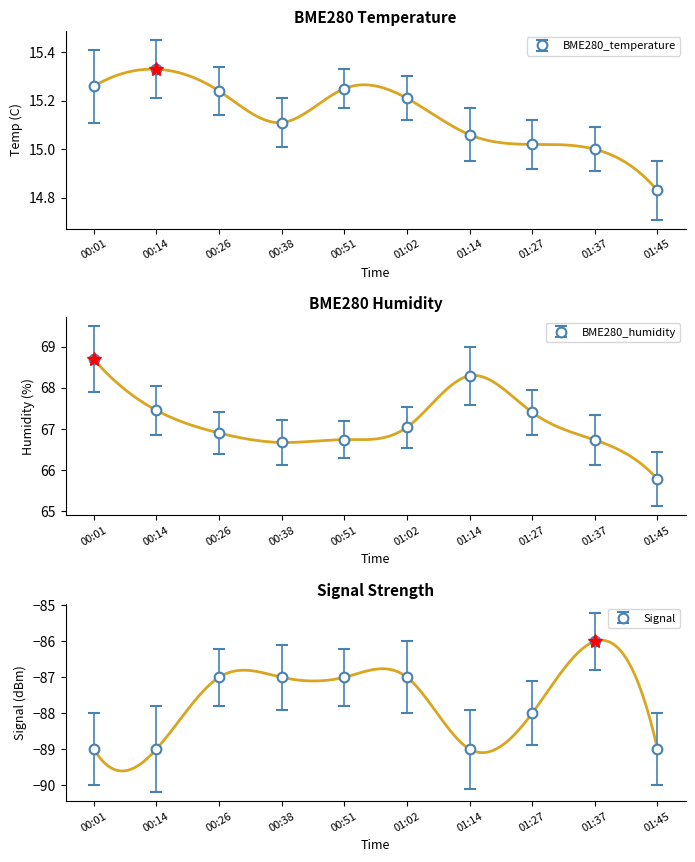

What is the minimum value for BME280_humidity?

65.8